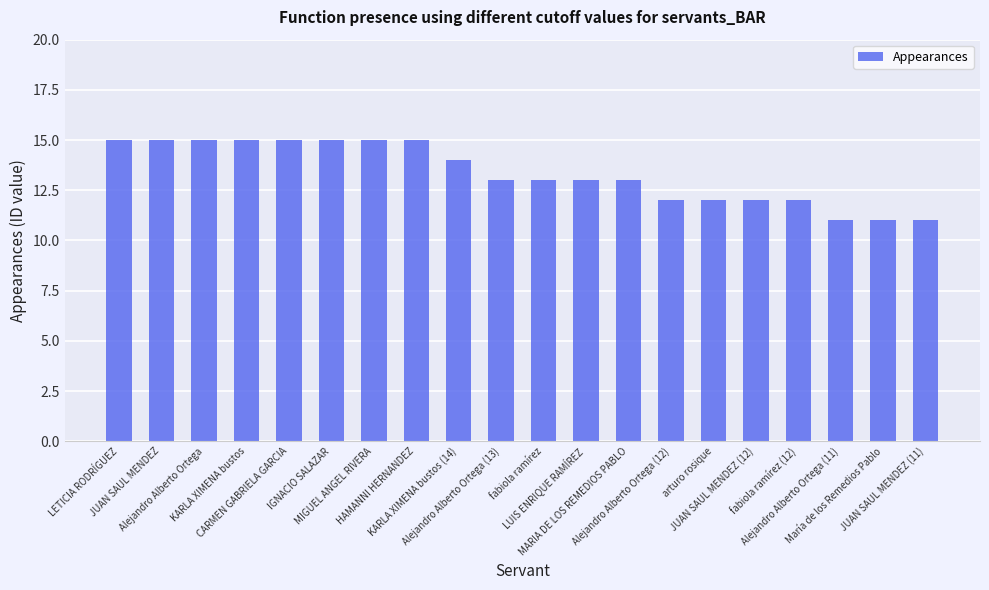

What is the greatest value displayed?

15